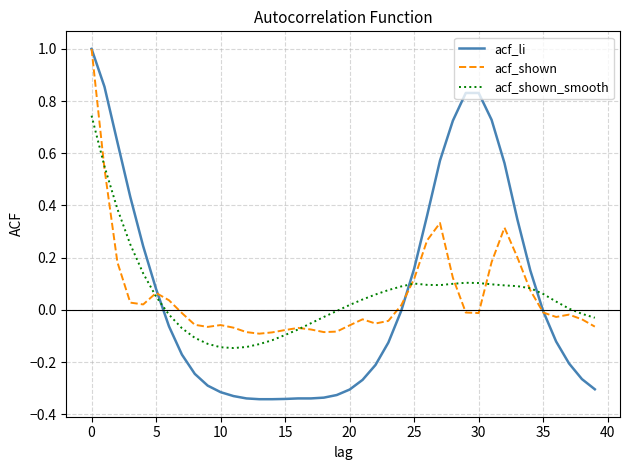

Which series has the largest range (max minus min)?

acf_li